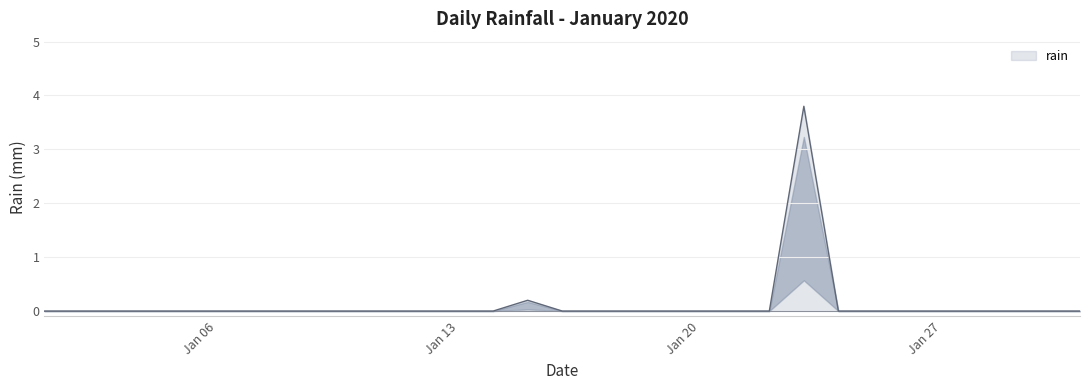

What is the maximum value shown in the chart?

3.8